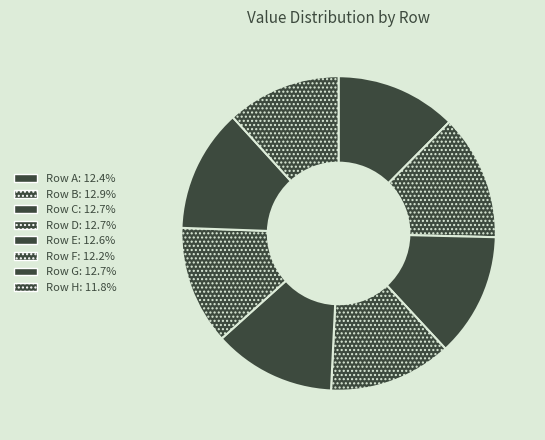

Is there any slice that represents more than half of the pie?

No